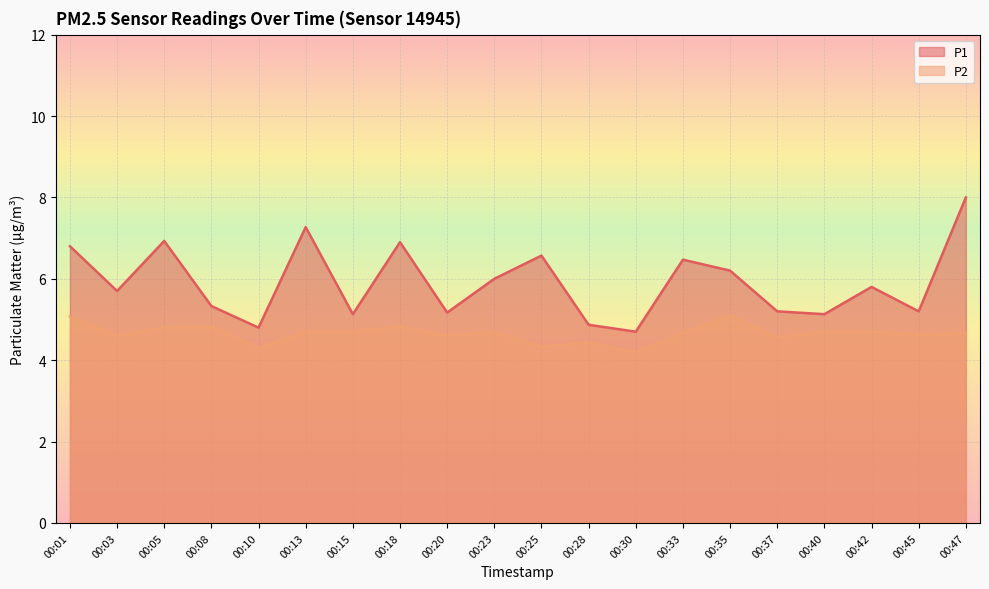

Count the number of data series in this chart.

2